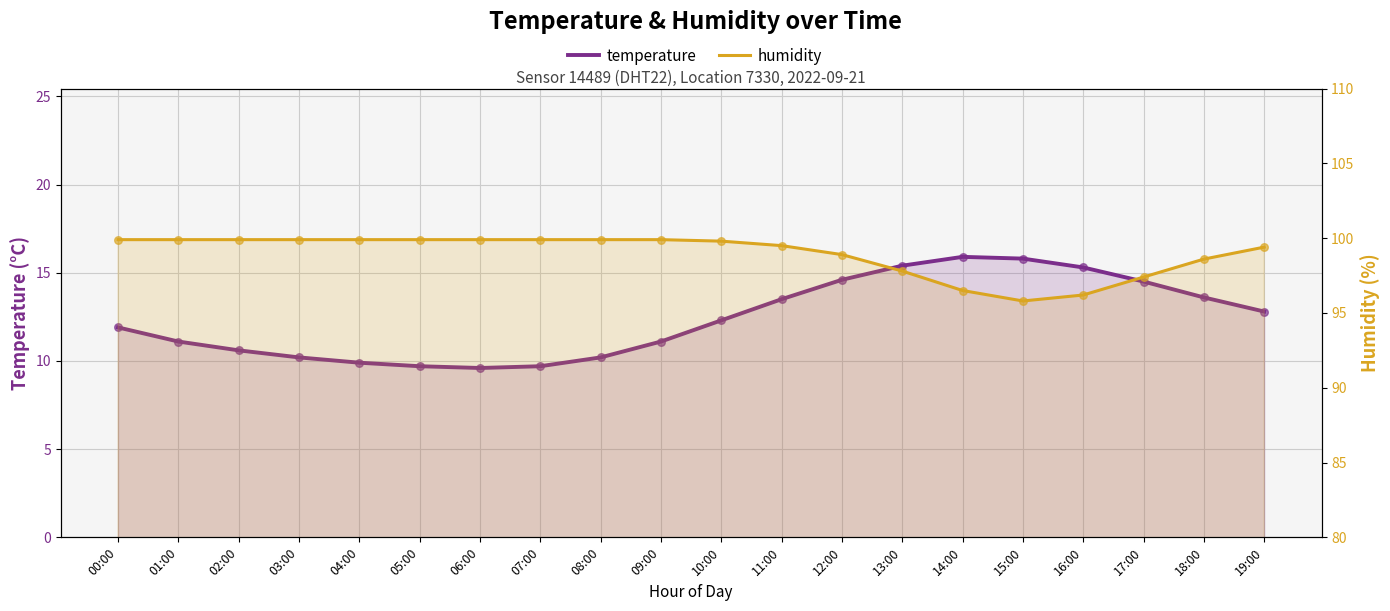

Which series has the largest total across all categories?

humidity